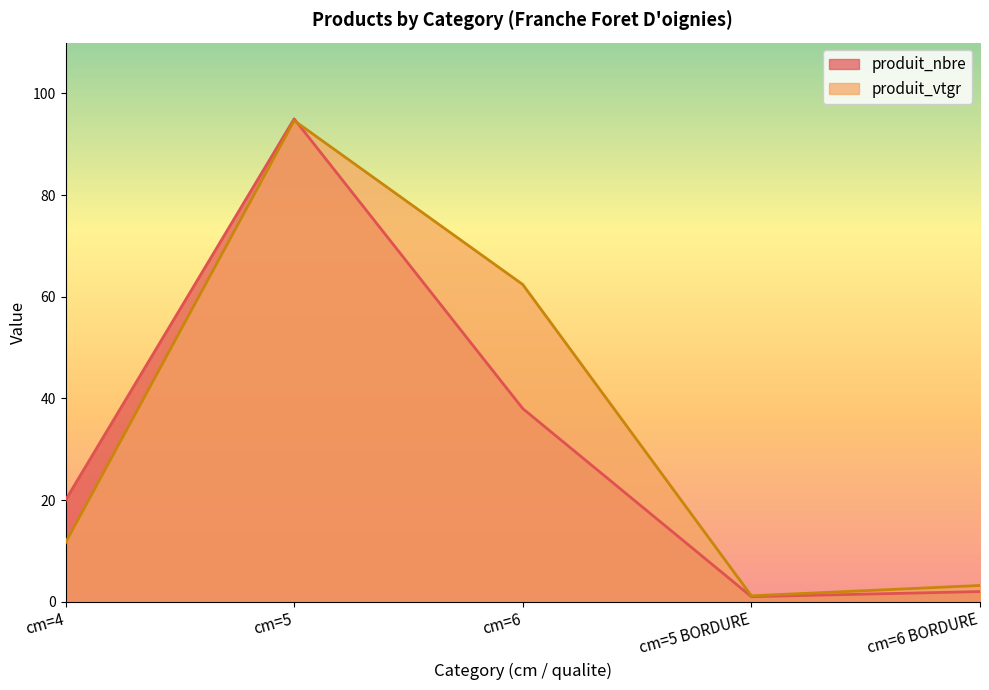

What is the sum of all produit_nbre values?

156.0